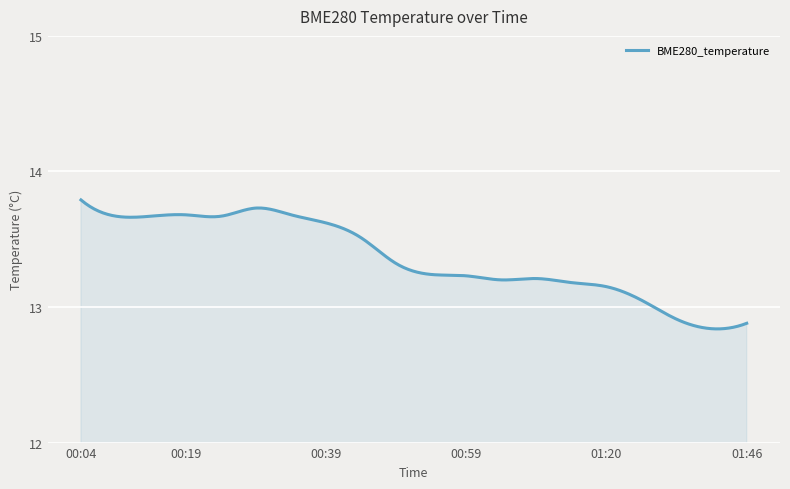

What is the difference between the maximum and minimum values?

1.0